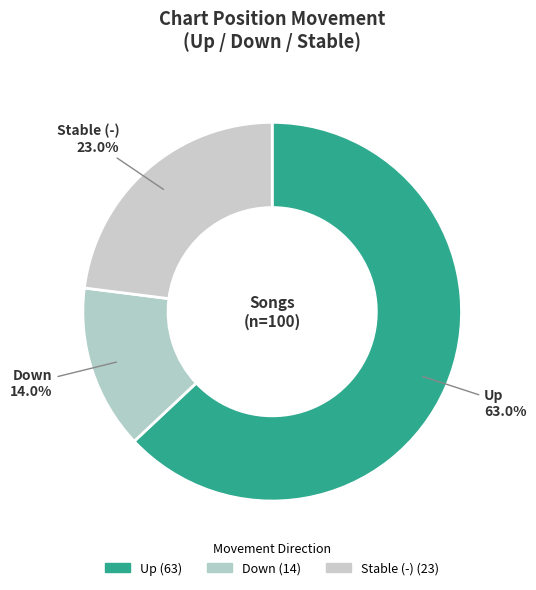

How many segments does this pie chart have?

3